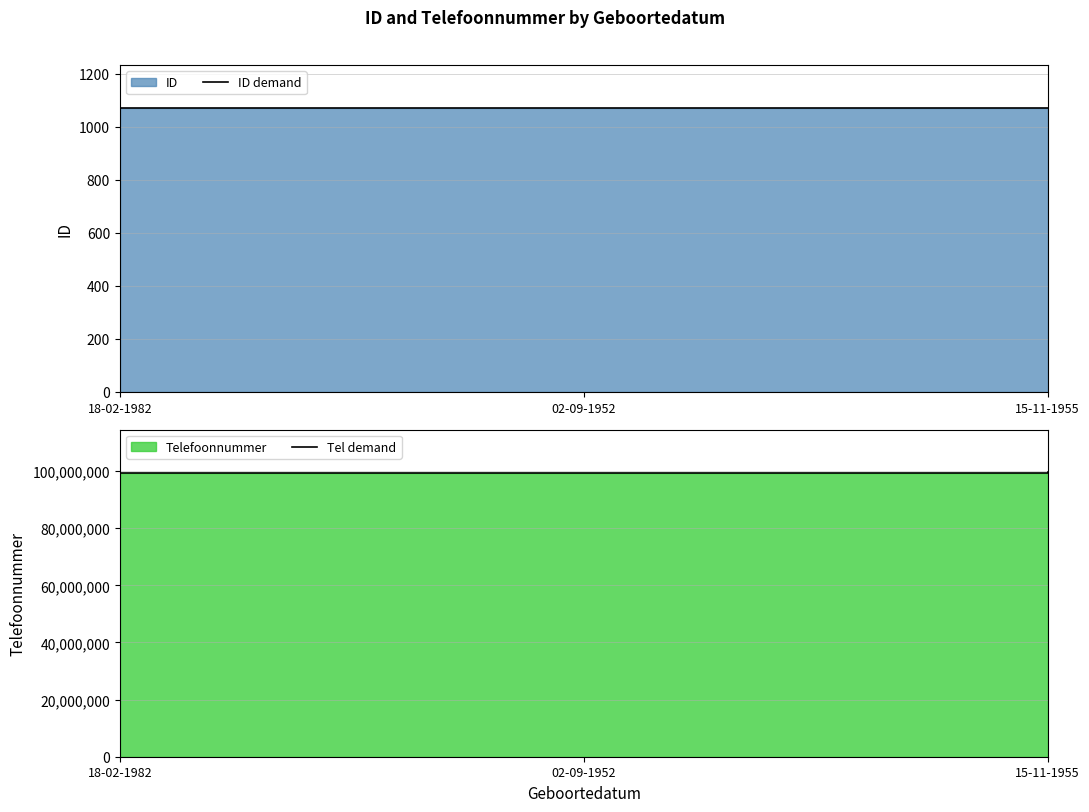

How many data points in Tel demand are above 99407813?

1